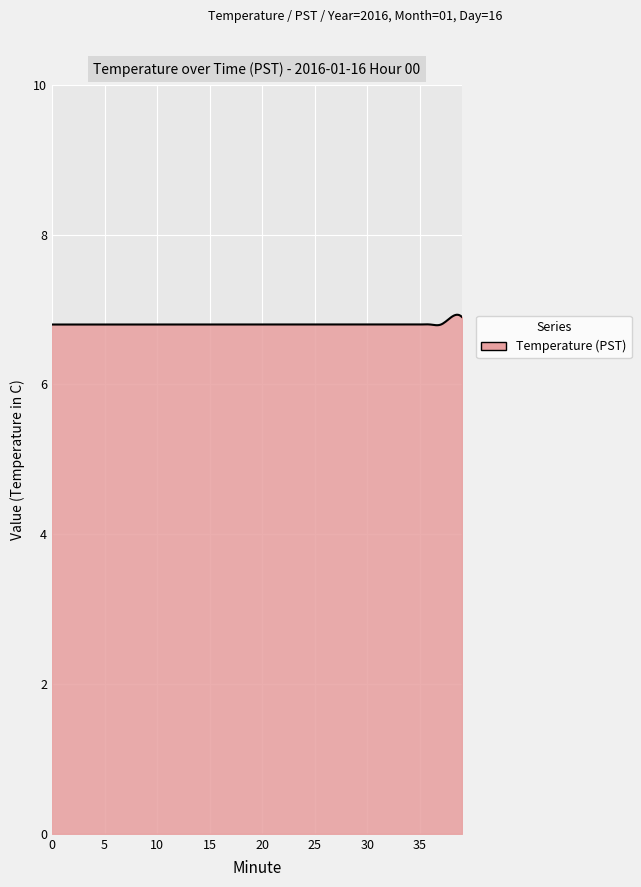

What is the smallest value displayed?

6.8